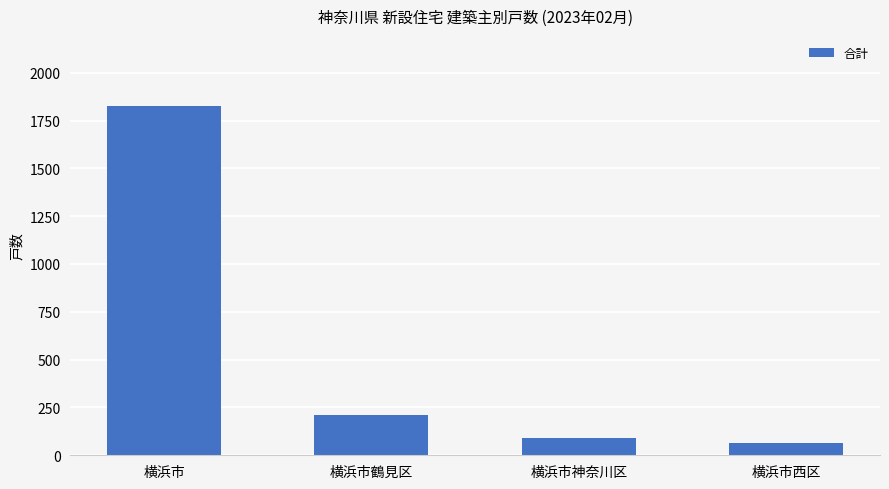

What is the sum of the values at 横浜市西区 and 横浜市?

1890